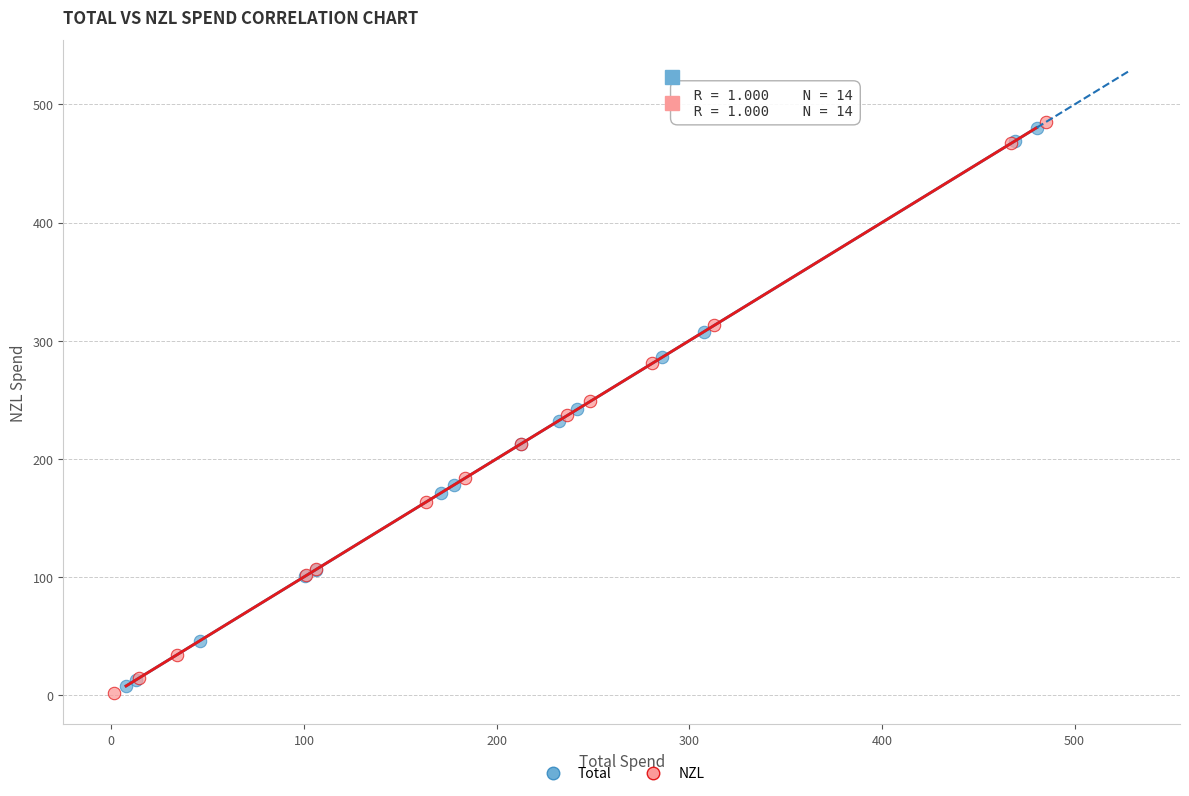

What are all the series names shown in the legend?

Total, NZL